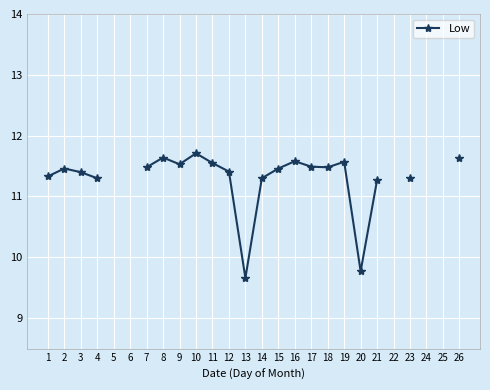

At which category does the data reach its first local peak?

2